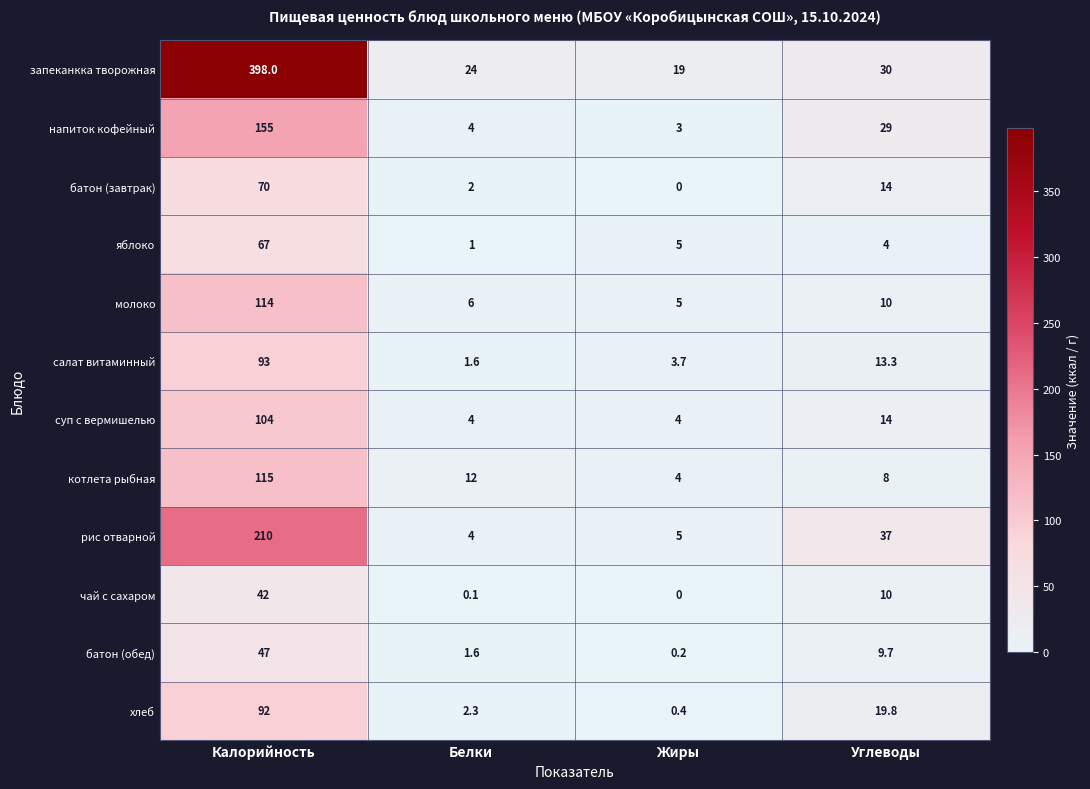

List the series in order of their peak value, highest first.

запеканкка творожная, рис отварной, напиток кофейный, котлета рыбная, молоко, суп с вермишелью, салат витаминный, хлеб, батон (завтрак), яблоко, батон (обед), чай с сахаром